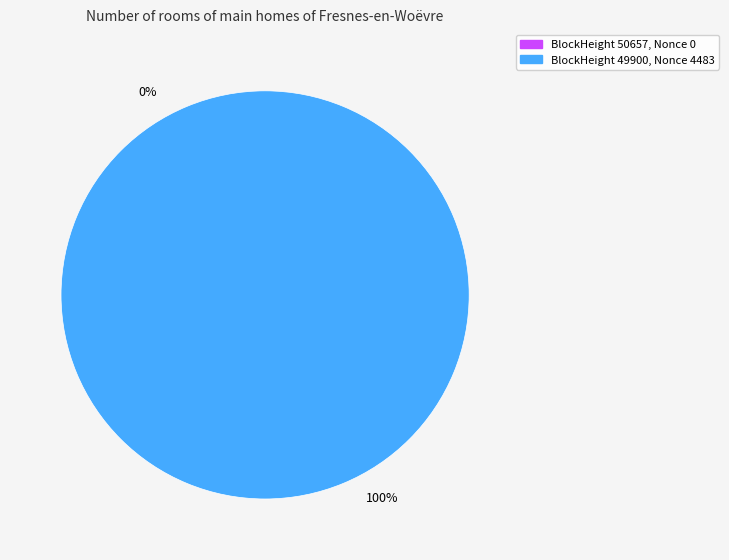

Count the number of slices in the pie.

2